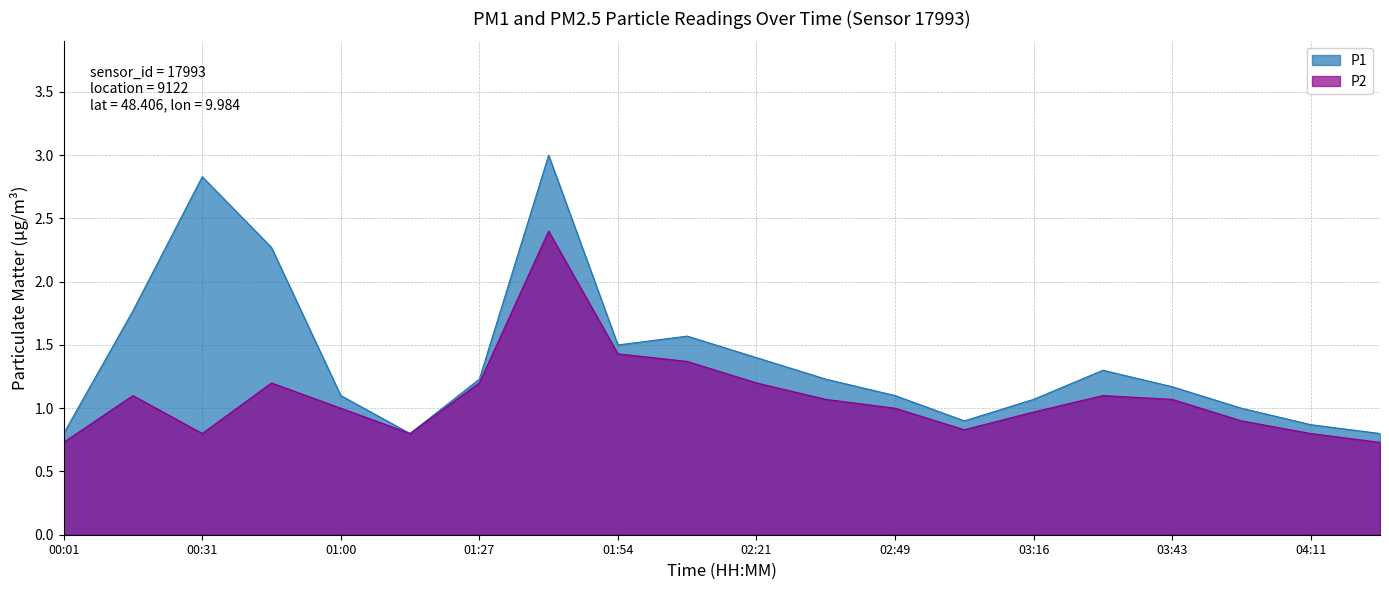

How many lines are shown in the chart?

2